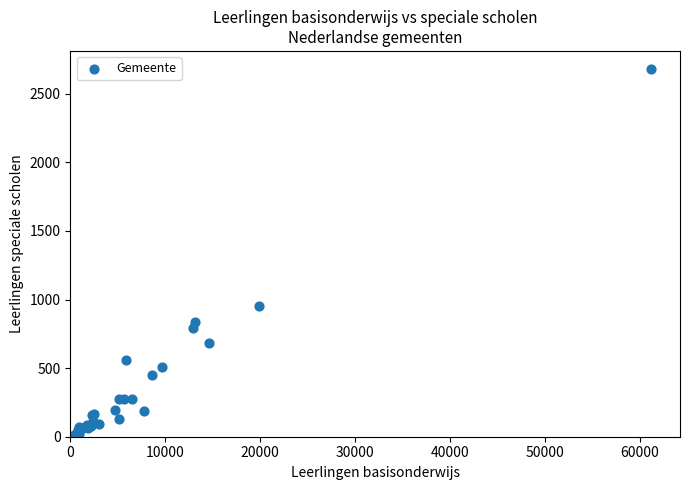

What Y value in the scatter plot is closest to 1339?

955